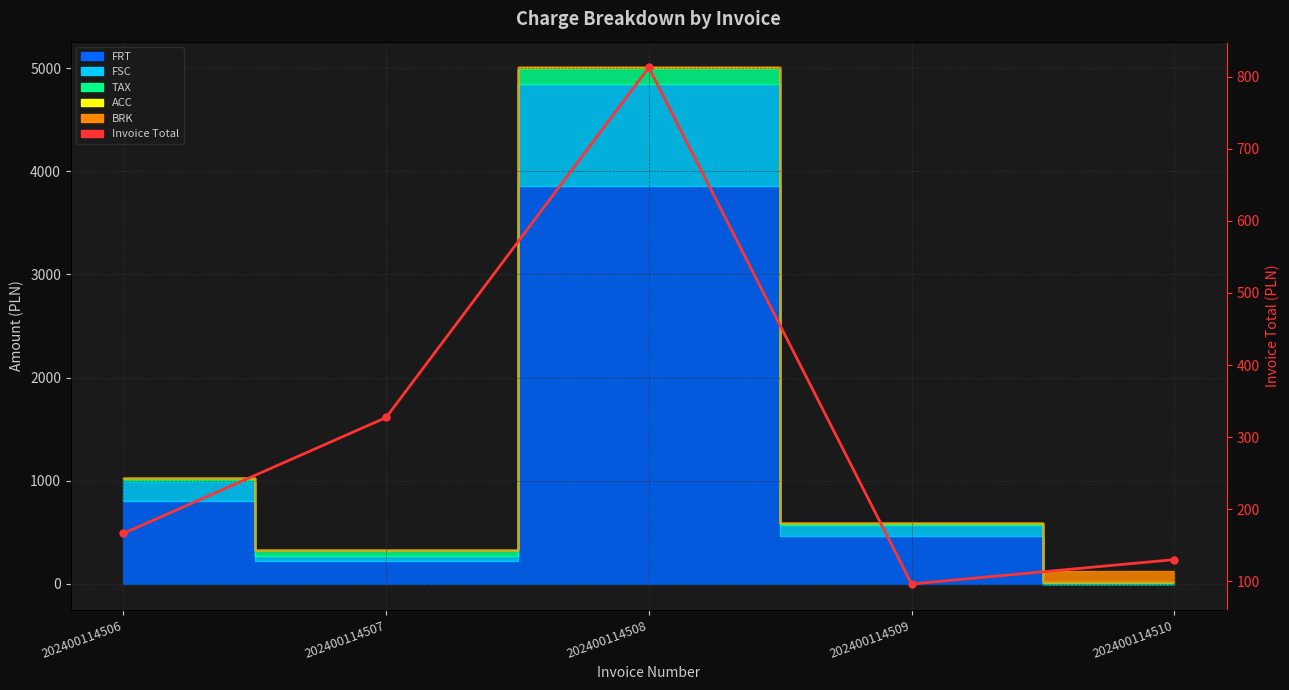

What is the difference between the maximum and minimum values?

716.0